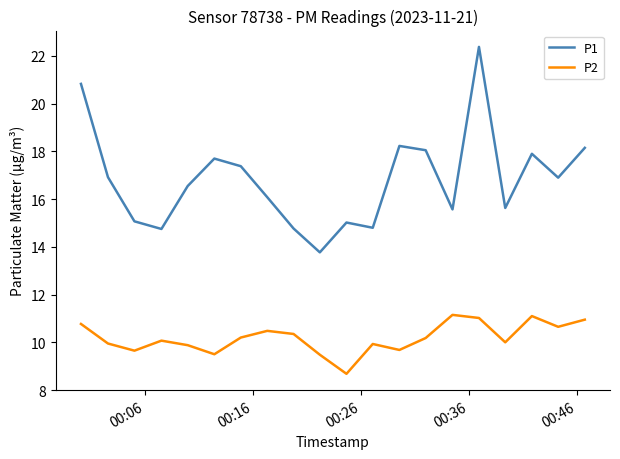

List the series in order of their peak value, highest first.

P1, P2